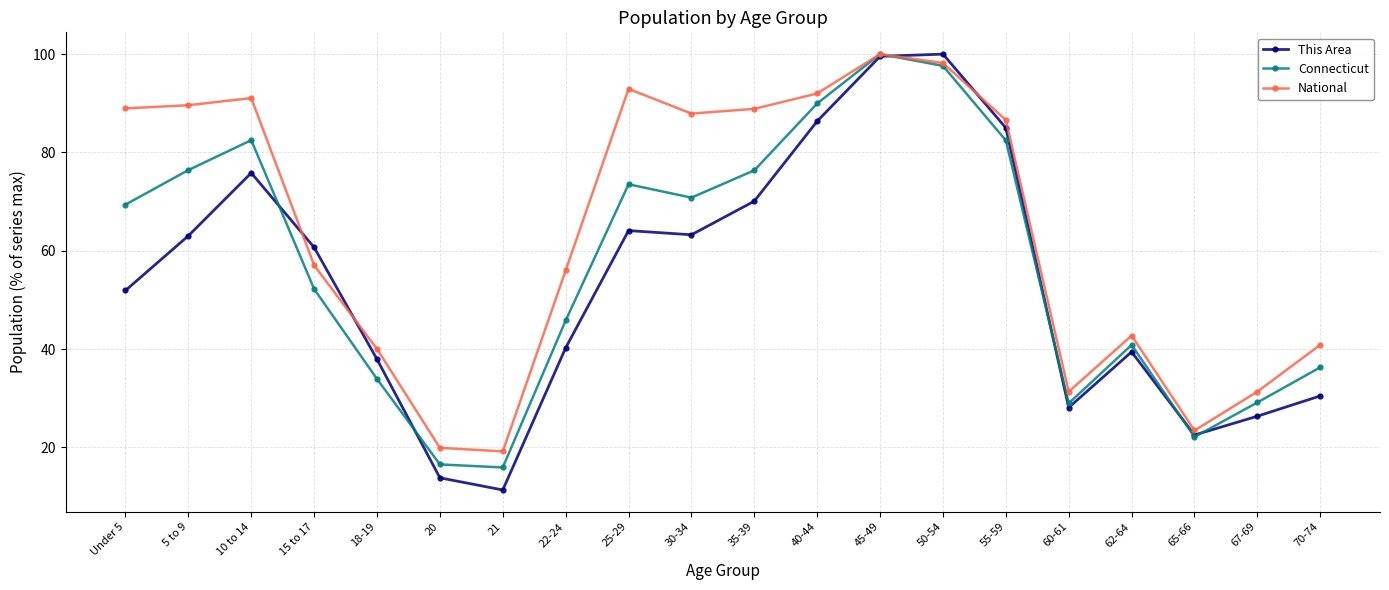

What is the difference between the highest and lowest values at 22-24?

15.7